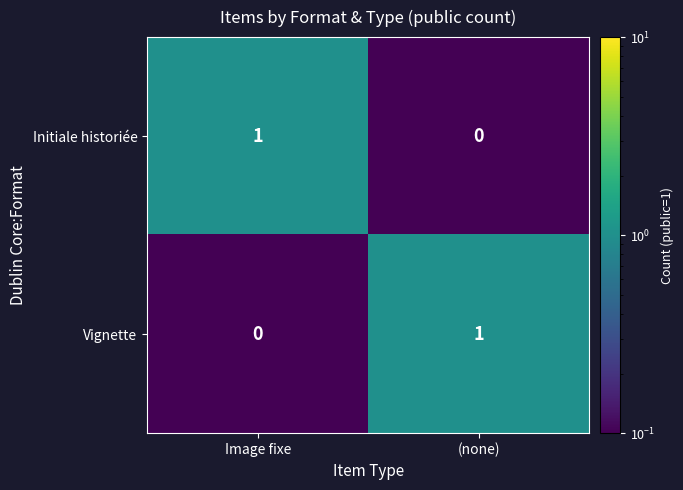

At which label does Vignette reach its minimum?

Image fixe